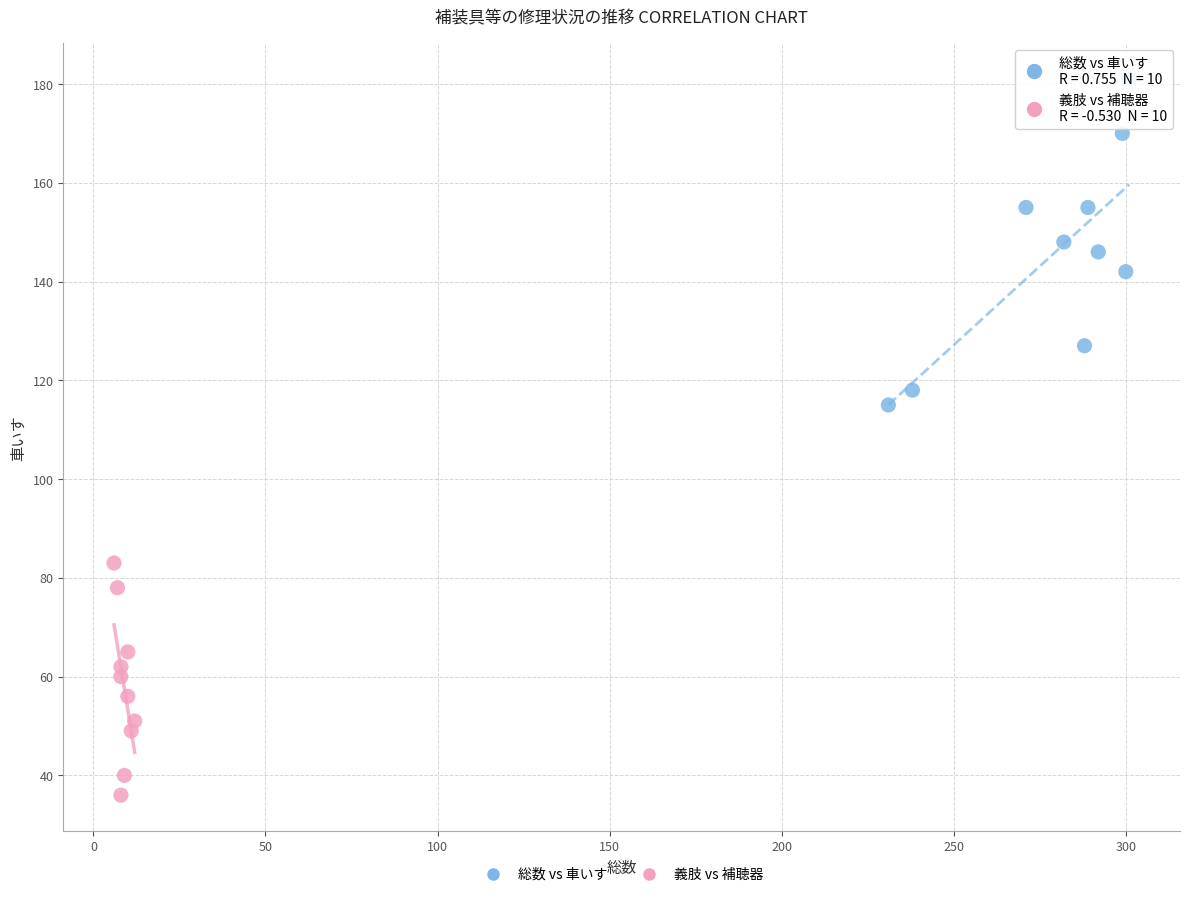

Which series contains the highest Y value?

総数 vs 車いす